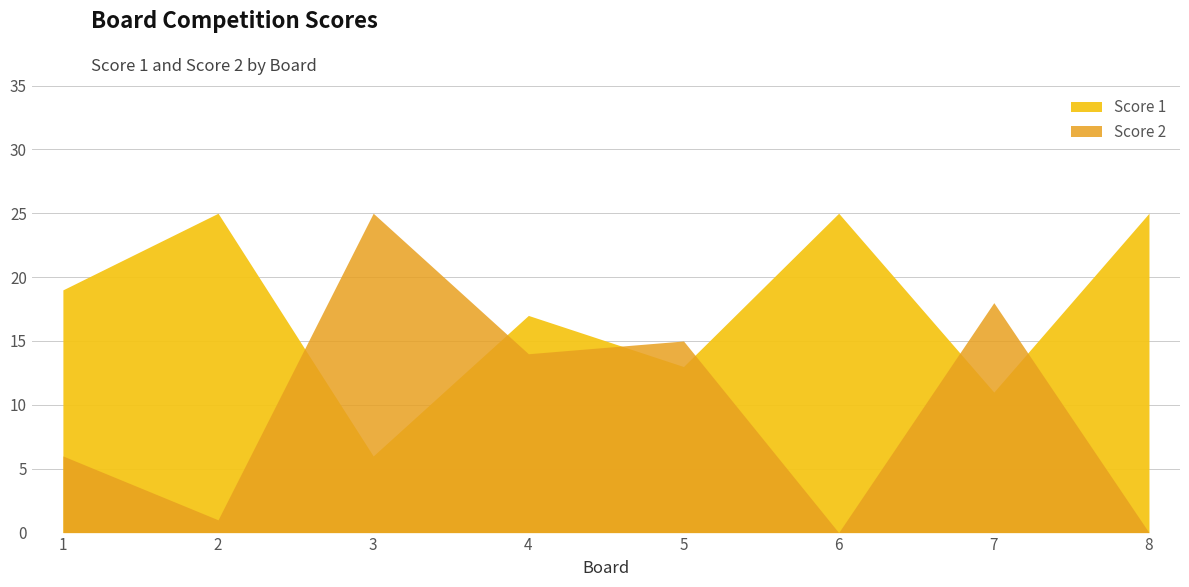

What is the spread (max minus min) of values at 2?

24